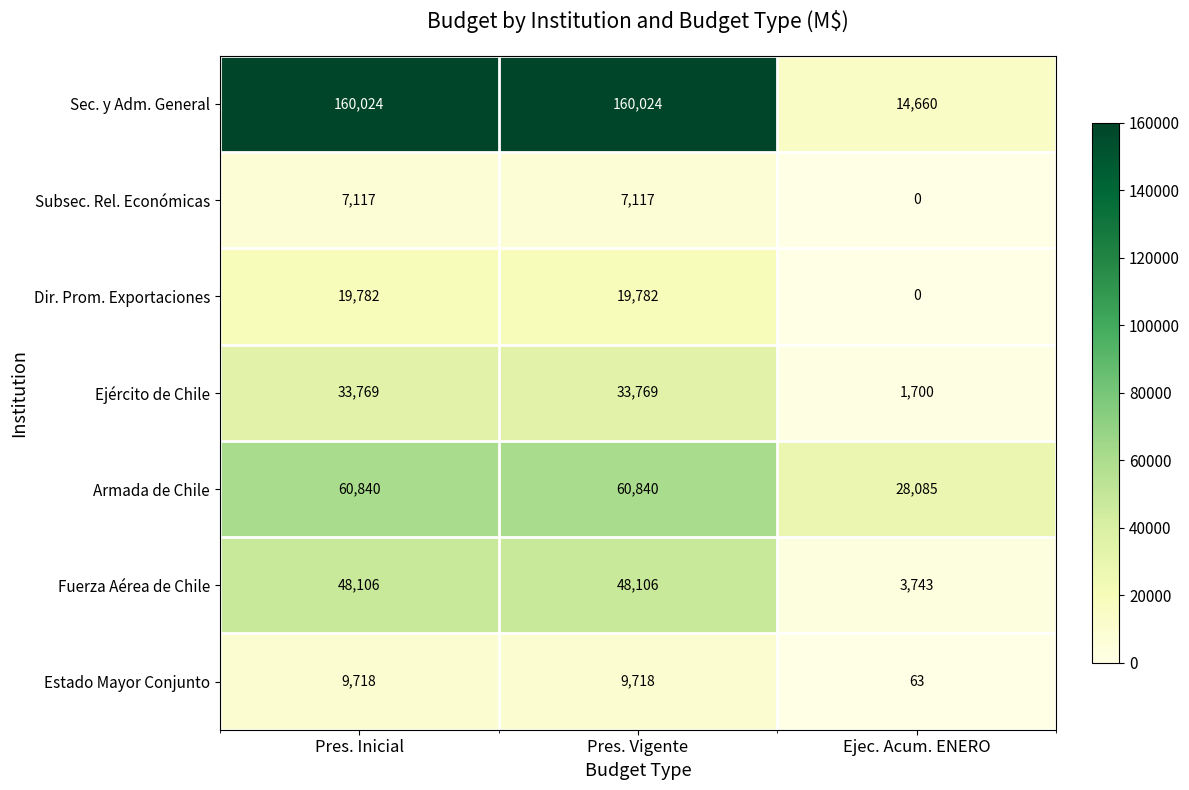

What is the maximum value shown in the chart?

160024